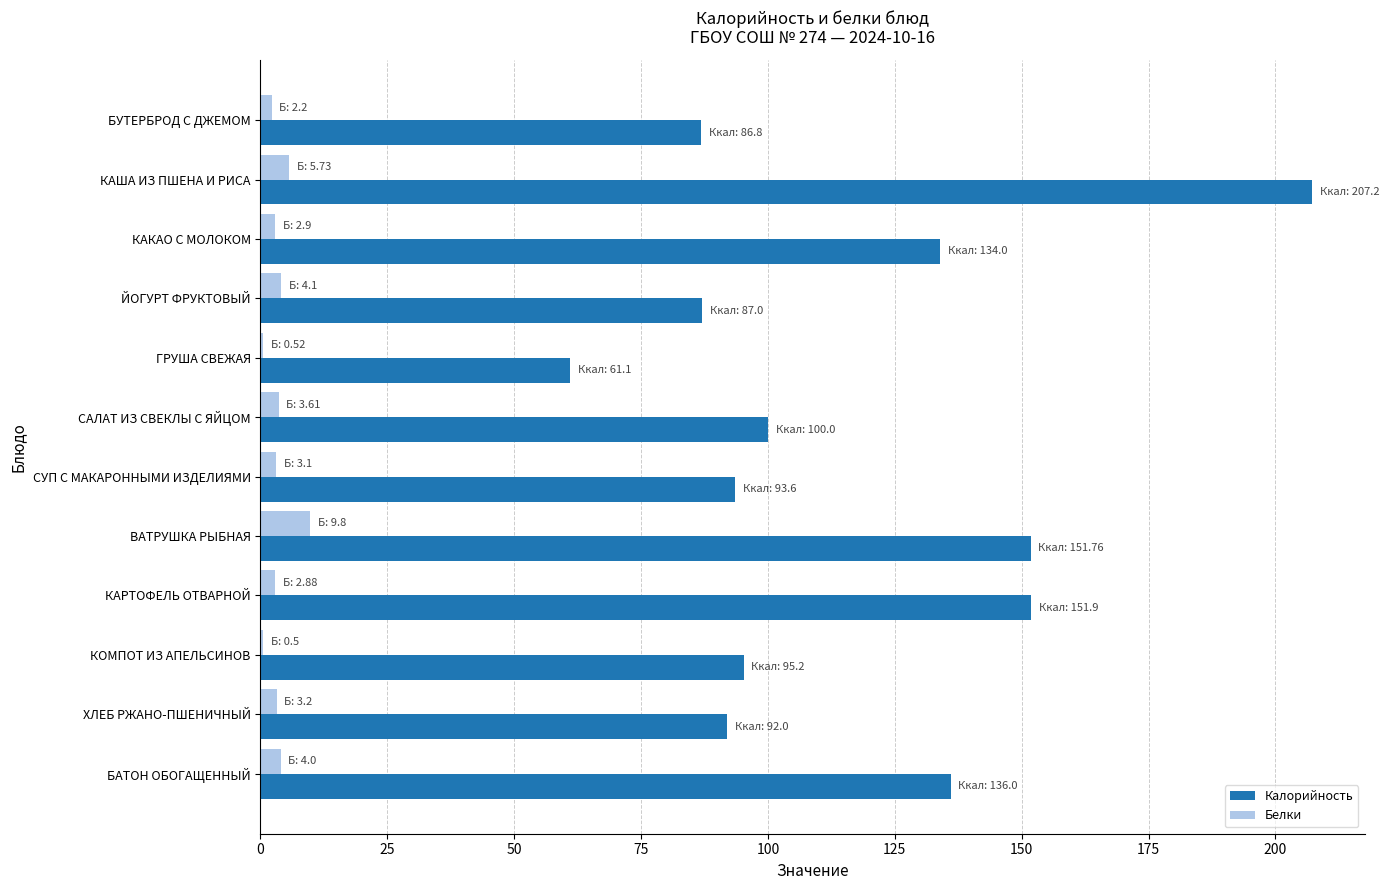

Is it true that Калорийность equals 40.2 at СУП С МАКАРОННЫМИ ИЗДЕЛИЯМИ?

False